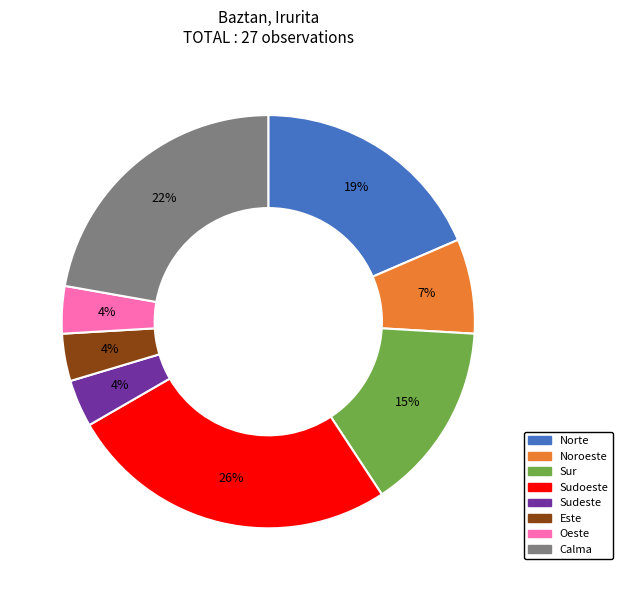

Between Noroeste and Oeste, which is larger?

Noroeste